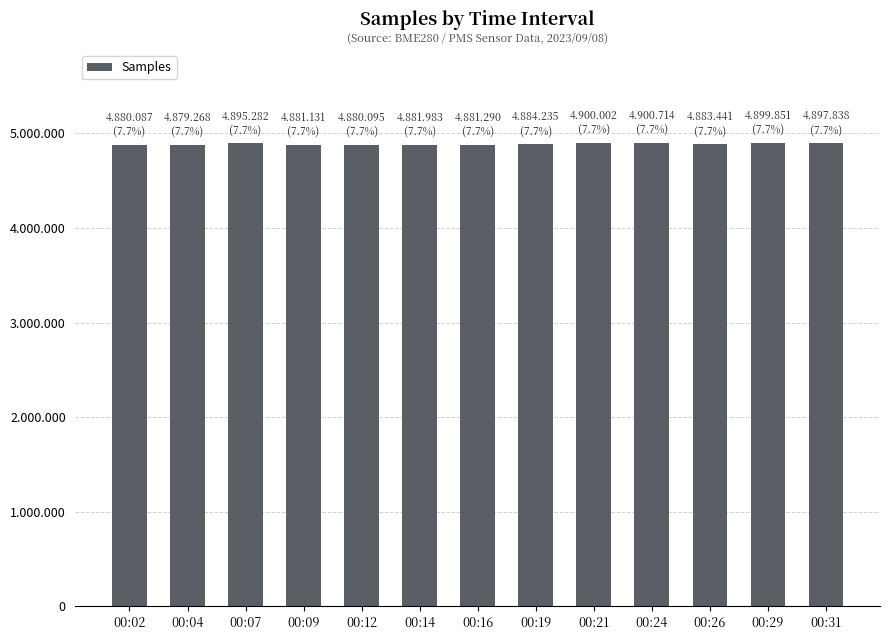

Is it true that the value at 00:16 is 8109874?

False